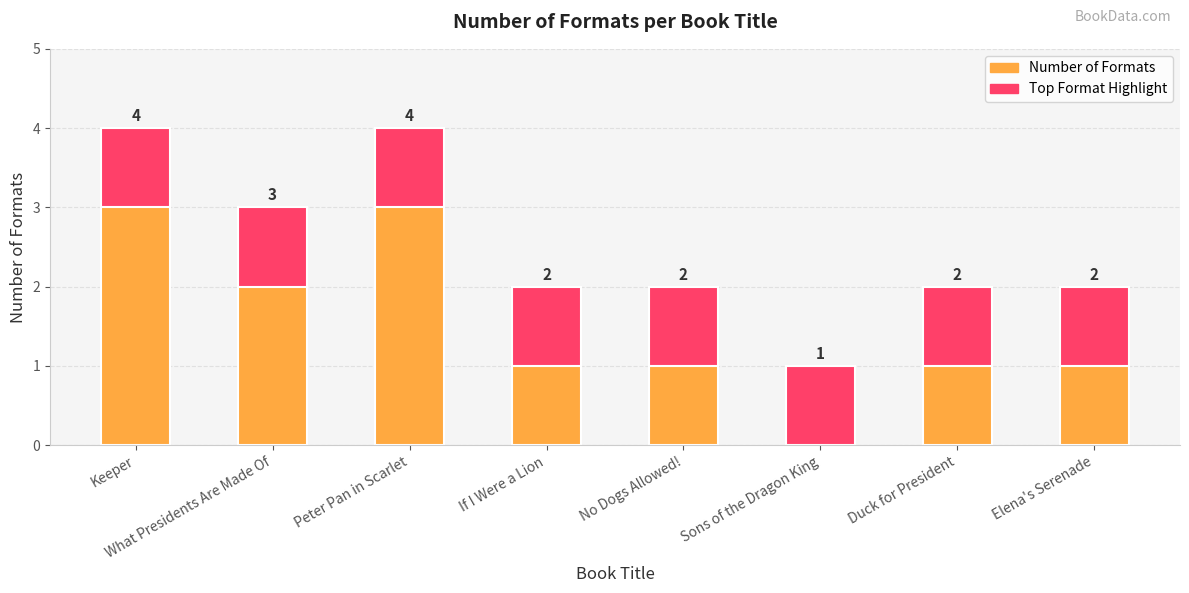

How many values exceed 2?

3